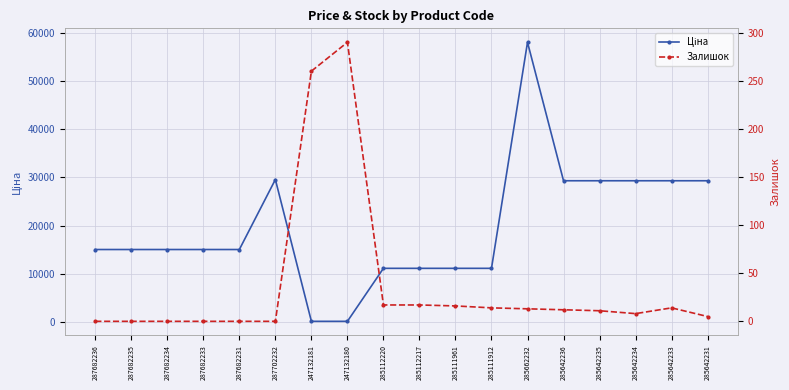

At how many categories does at least one series exceed 37561?

1